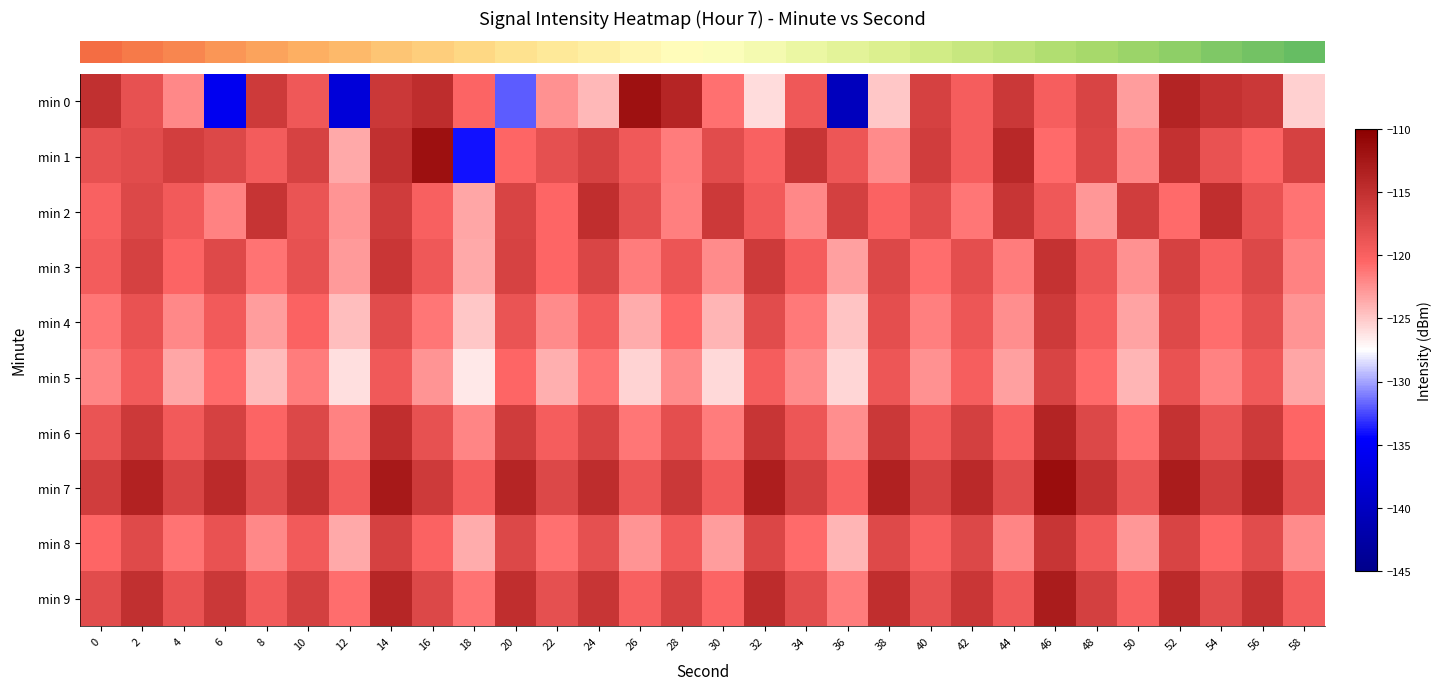

Which category has the highest value across all series?

46